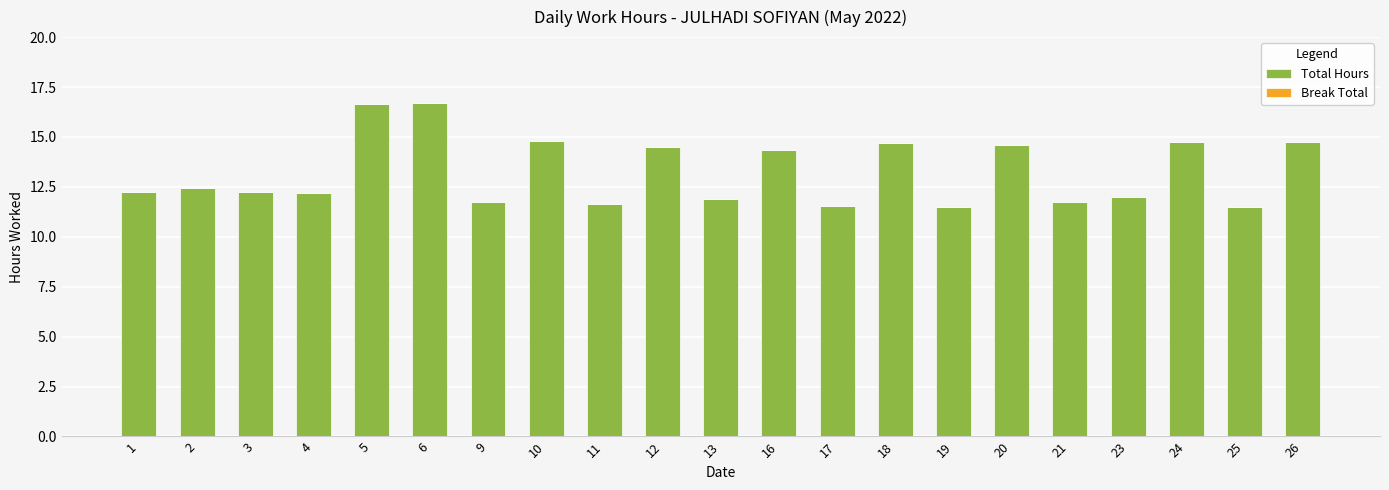

What is the smallest value displayed?

11.5